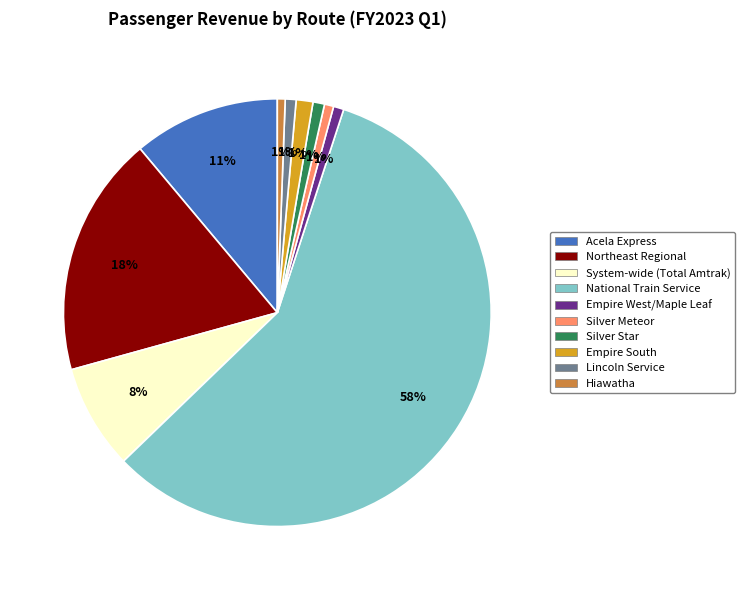

Does Empire South account for over 50% of the chart?

No